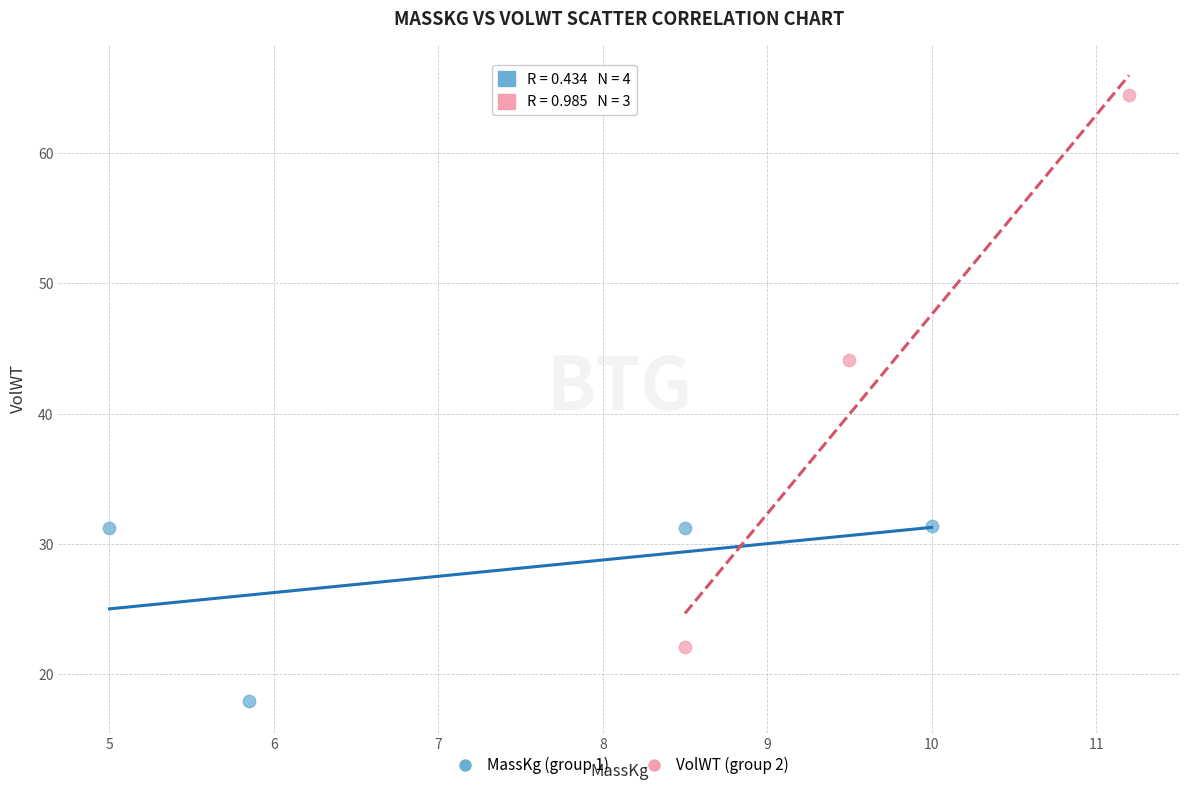

Which series has the widest spread of Y values?

VolWT (group 2)